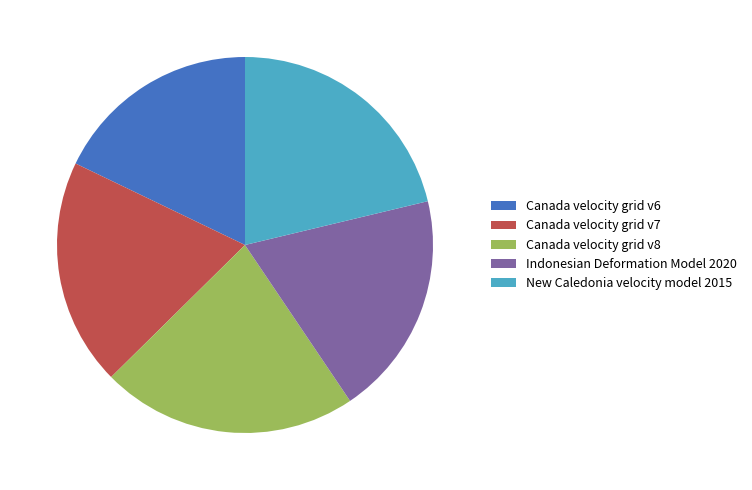

Does New Caledonia velocity model 2015 account for over 50% of the chart?

No